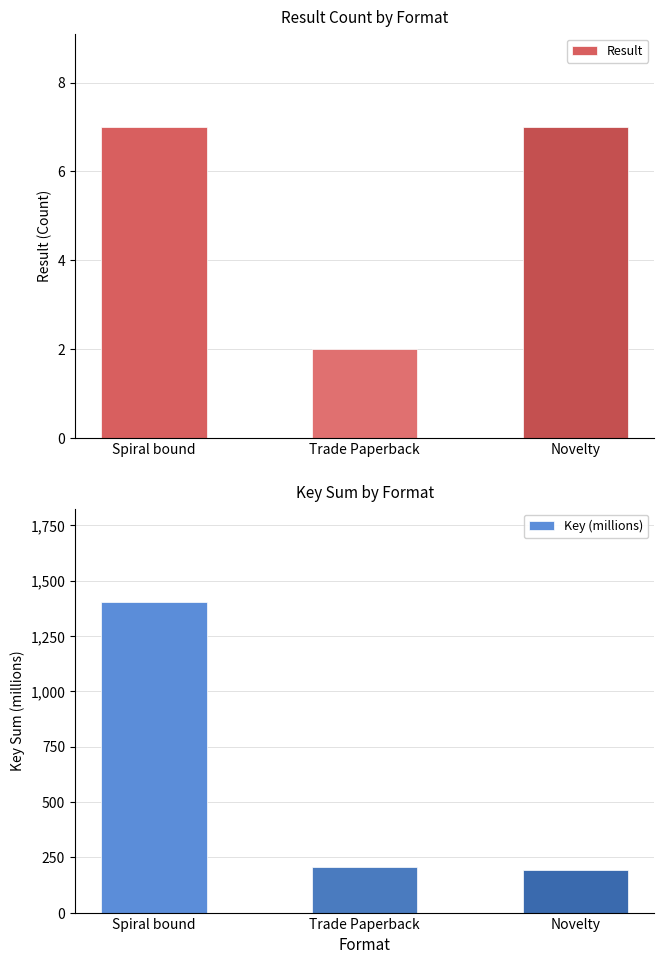

Reading left to right, transcribe all the data shown in this chart.

Result: 7.0	2.0	7.0
Key (millions): 1404.1	205.2	191.8